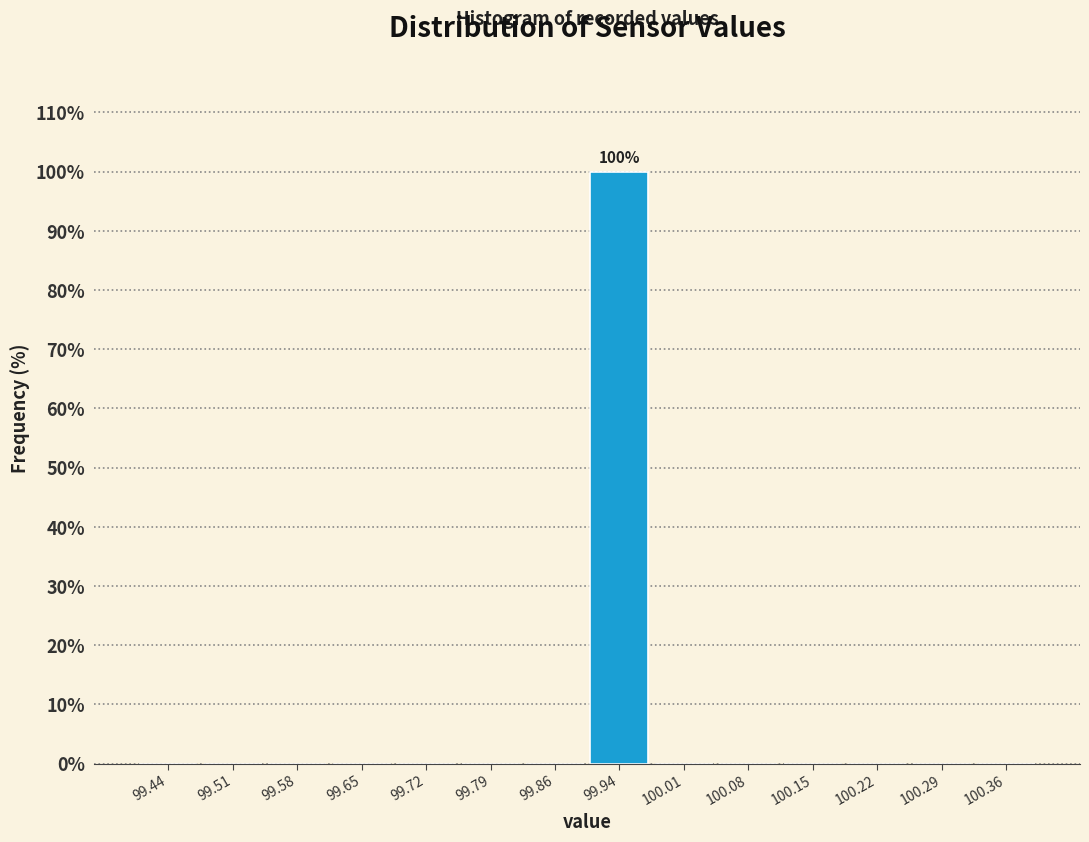

Which range on the x-axis has the tallest bar?

99.90 to 99.97